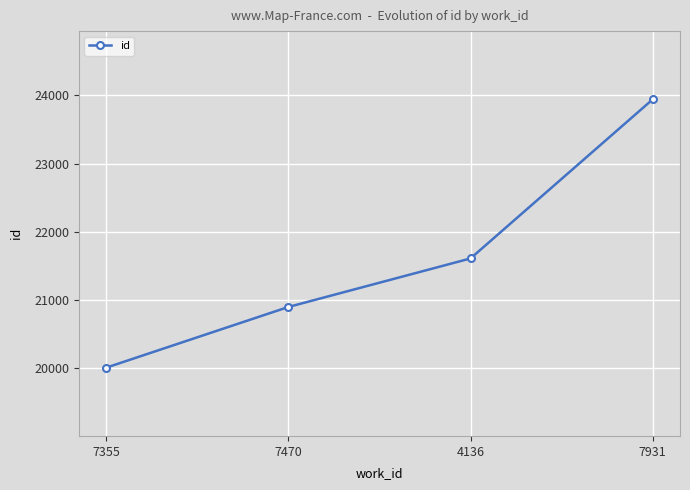

Where is the data nearest to the value 21976?

4136